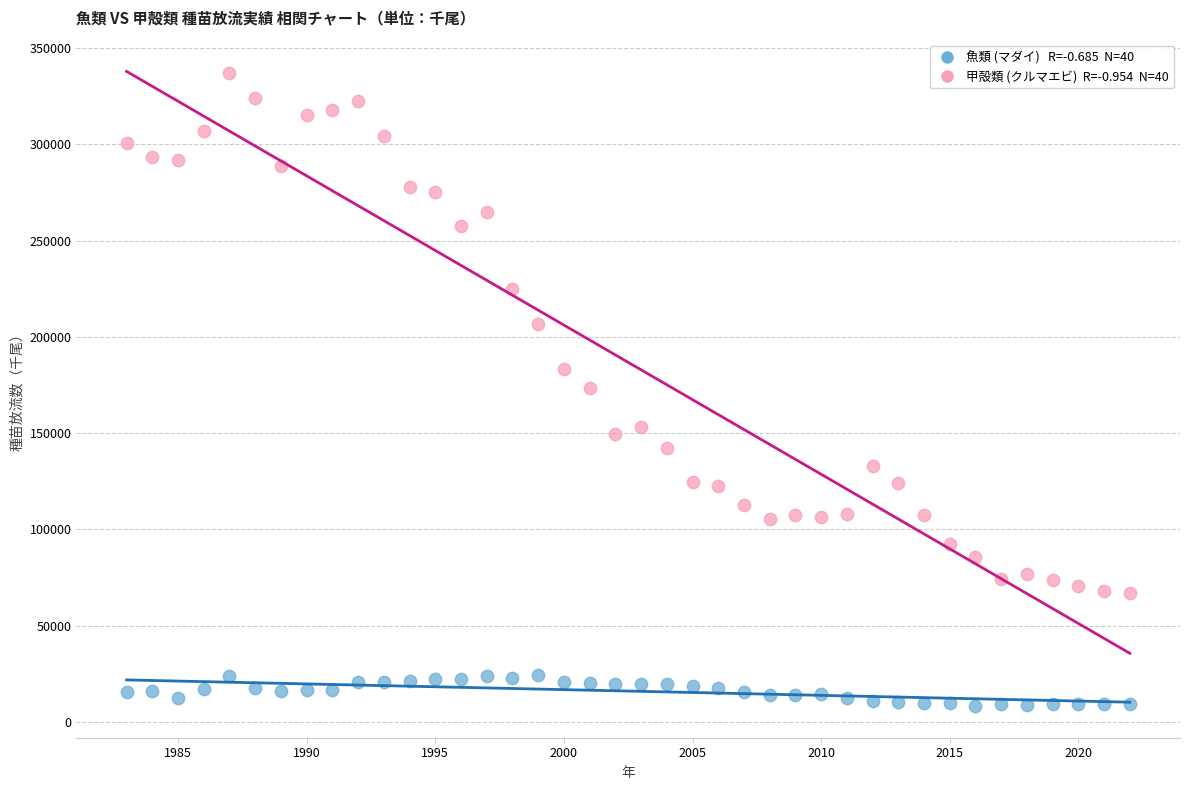

Across all data points, what is the range of X values (max minus min)?

39